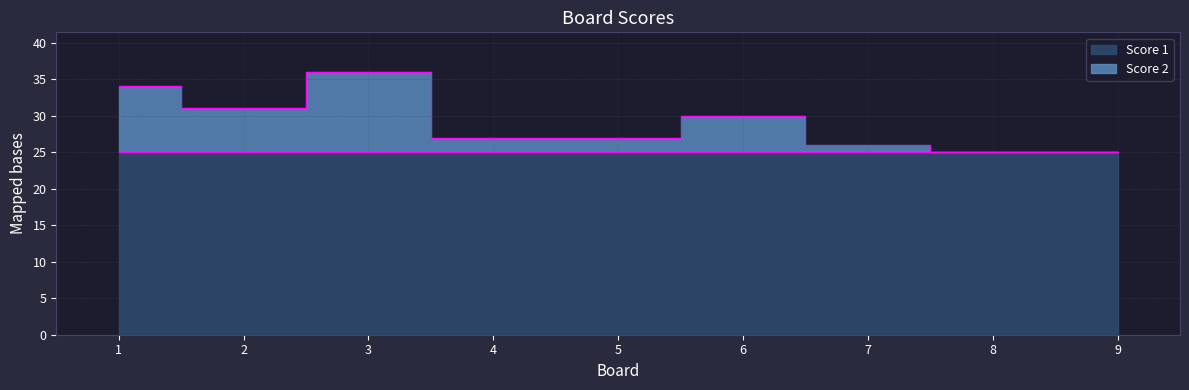

What is the sum of the values at 8 and 9?

50